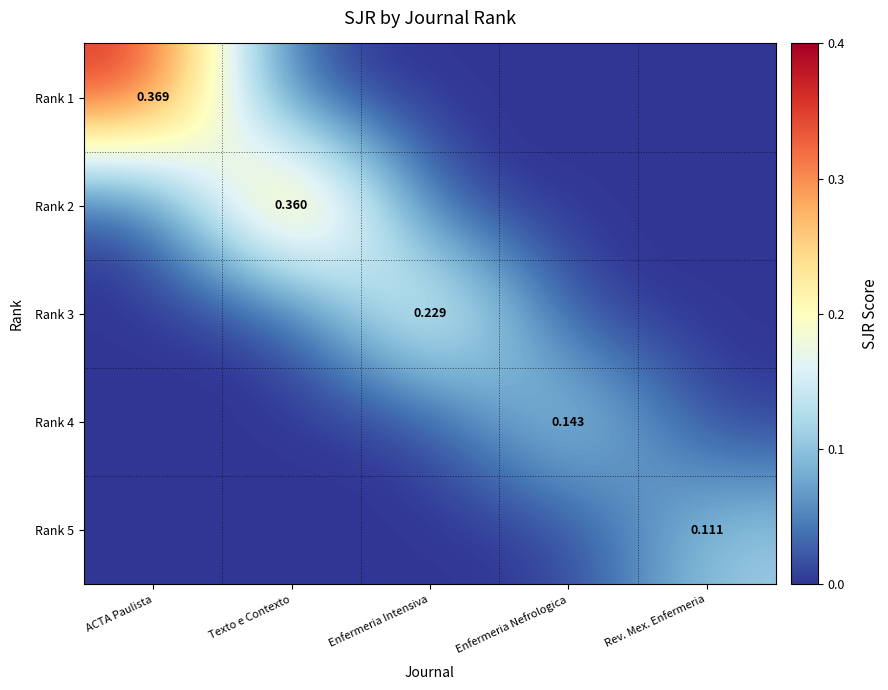

What is the difference between the maximum and second lowest values in the Rank 1 series?

0.4